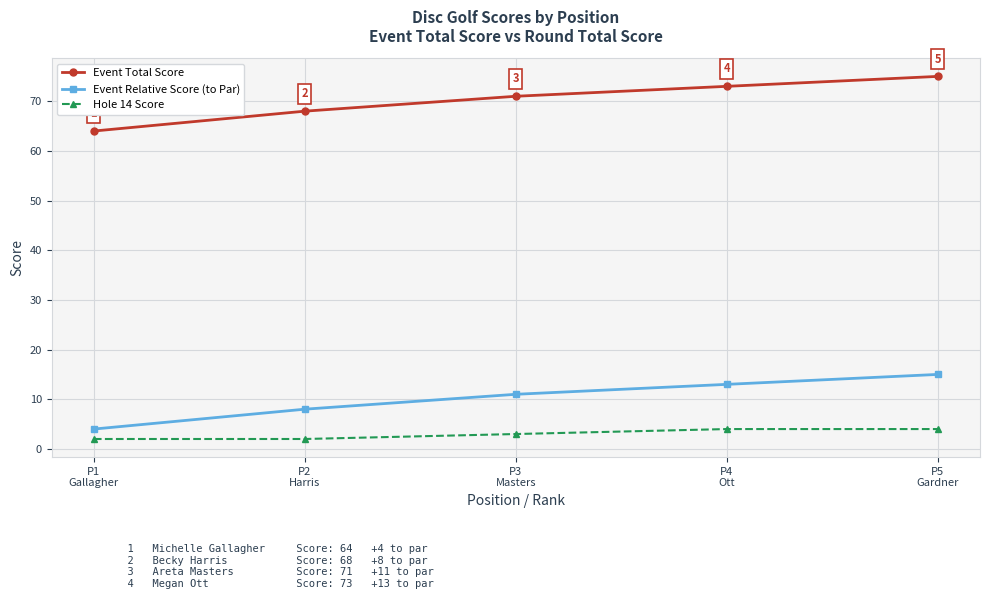

True or false: Hole 14 Score has more than 1 points higher than both neighbors.

False